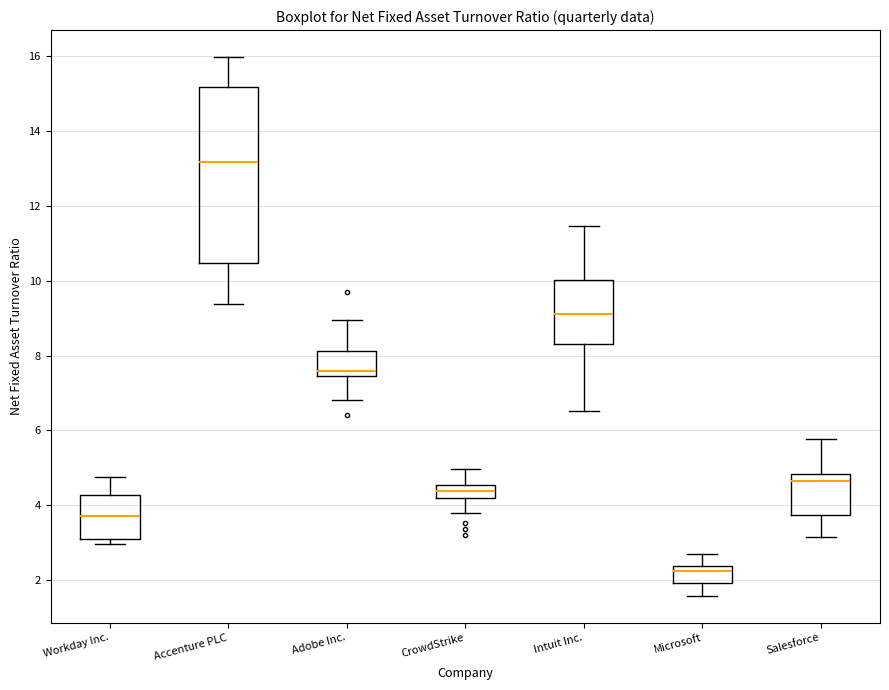

Where does the upper whisker of the box for Salesforce end on the y-axis? The values are not printed on the chart, so give them approximately, as read against the axis.

5.8